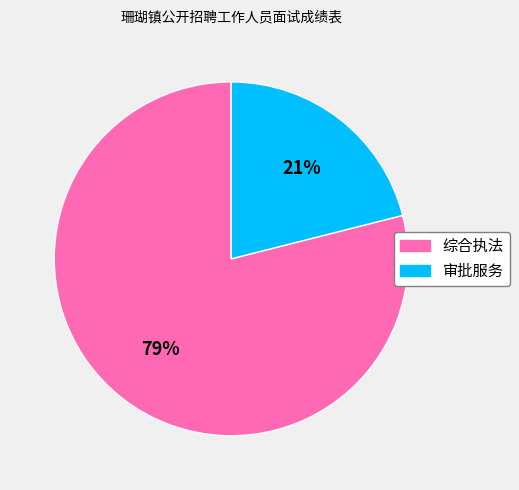

True or false: 综合执法 accounts for 84% of the total.

False